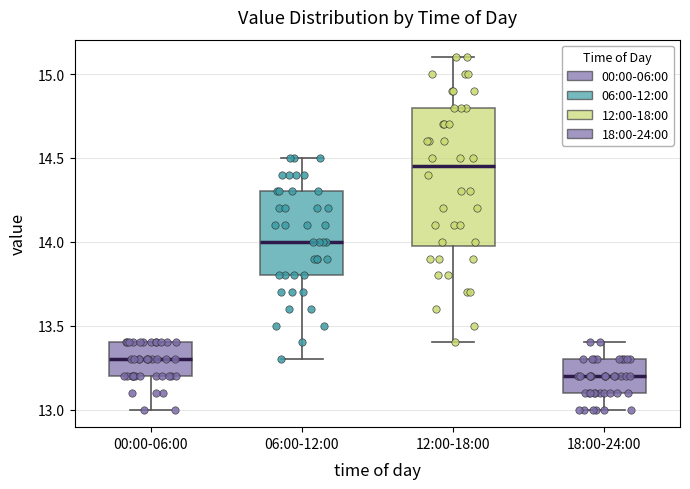

Reading left to right, transcribe this box plot: for each box, give where its median line is, the range the box spans, and where its two whiskers end, as read against the y-axis. The values are not printed on the chart, so give them approximately, as read against the axis.

00:00-06:00: median 13.30, box 13.20 to 13.40, whiskers 13.00 to 13.40
06:00-12:00: median 14.00, box 13.80 to 14.30, whiskers 13.30 to 14.50
12:00-18:00: median 14.45, box 14.00 to 14.80, whiskers 13.40 to 15.10
18:00-24:00: median 13.20, box 13.10 to 13.30, whiskers 13.00 to 13.40